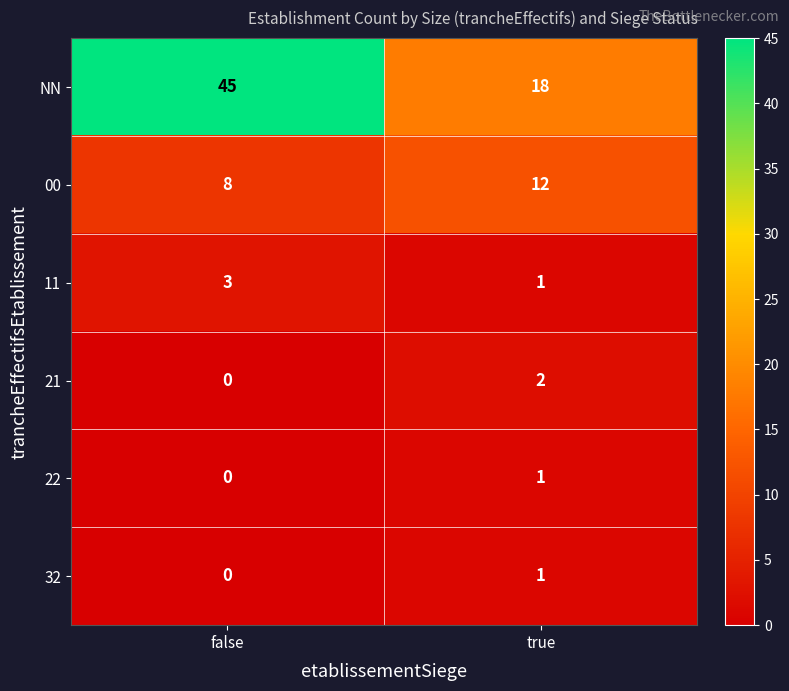

Reading left to right, what are all the values shown in this chart?

NN: 45	18
00: 8	12
11: 3	1
21: 0	2
22: 0	1
32: 0	1